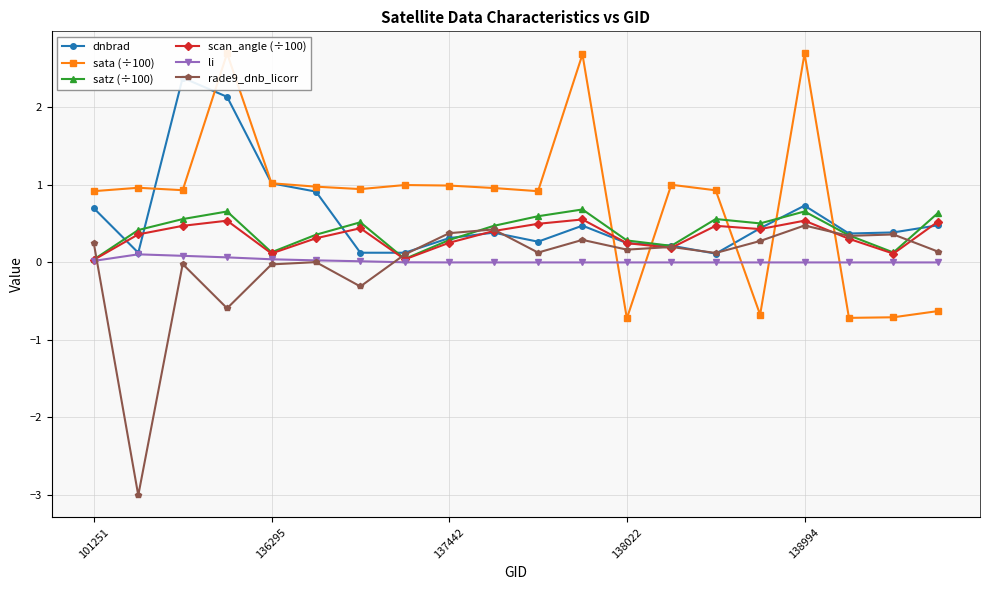

True or false: sata (÷100) and rade9_dnb_licorr cross at least once.

True